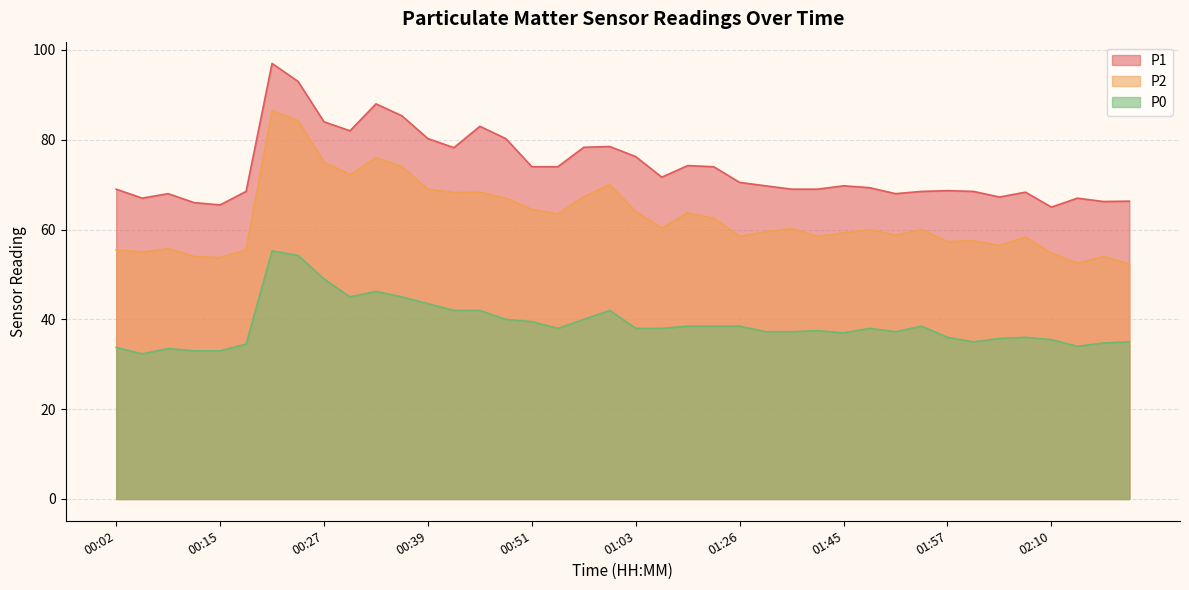

Rank the series at 01:57 from lowest to highest value.

P0, P2, P1